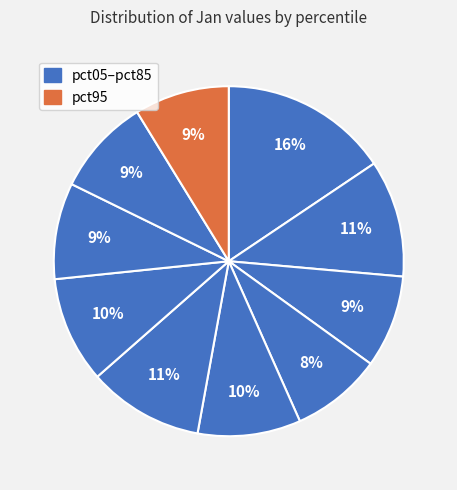

How many segments does this pie chart have?

10